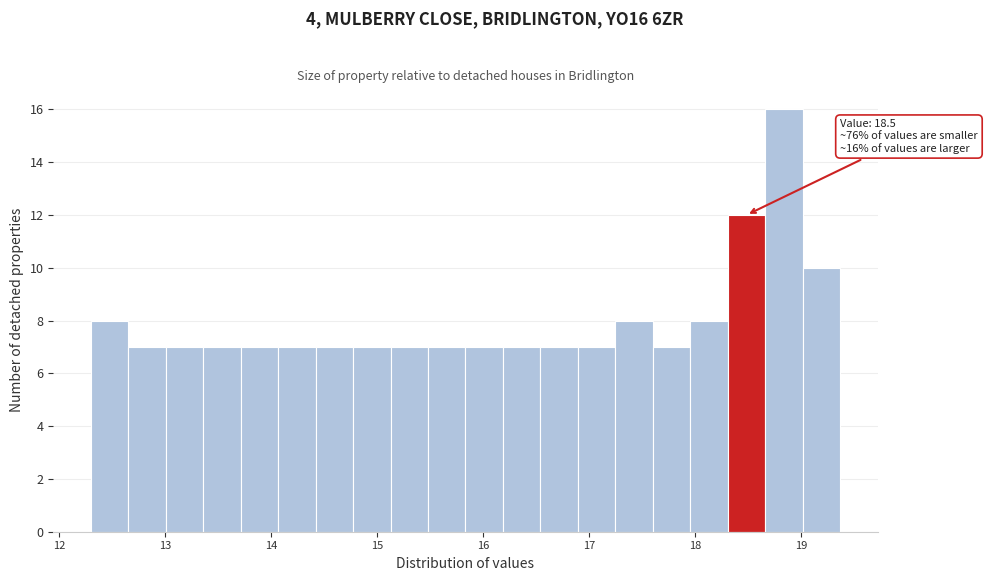

Read against the x-axis, roughly where is the centre of the tallest bar?

18.8